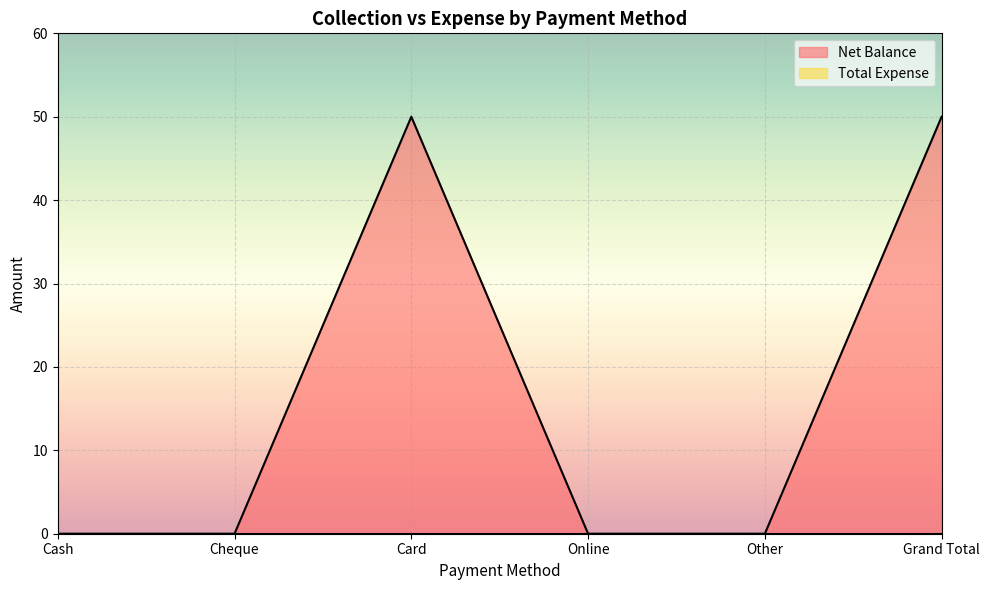

What is the label of the 5th point from the left?

Other